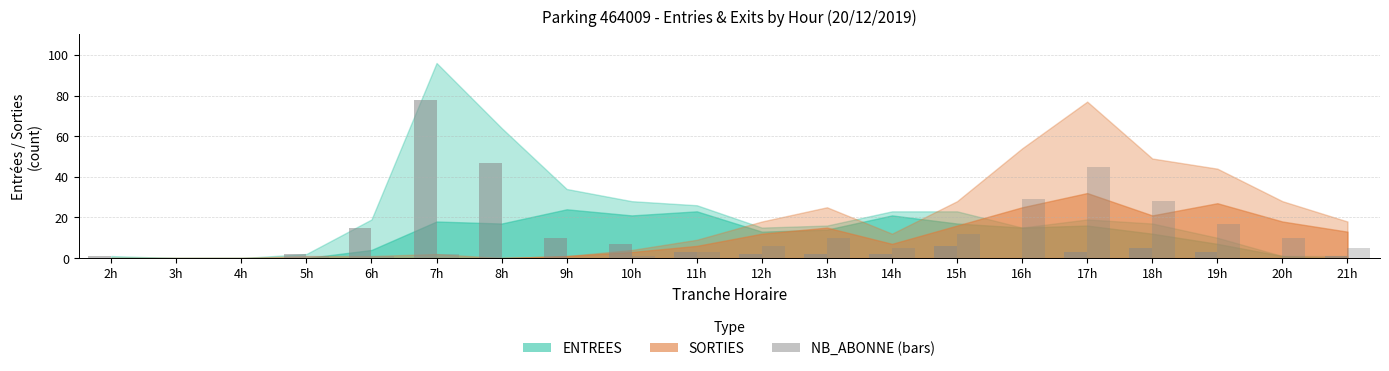

How many groups of bars are there?

20